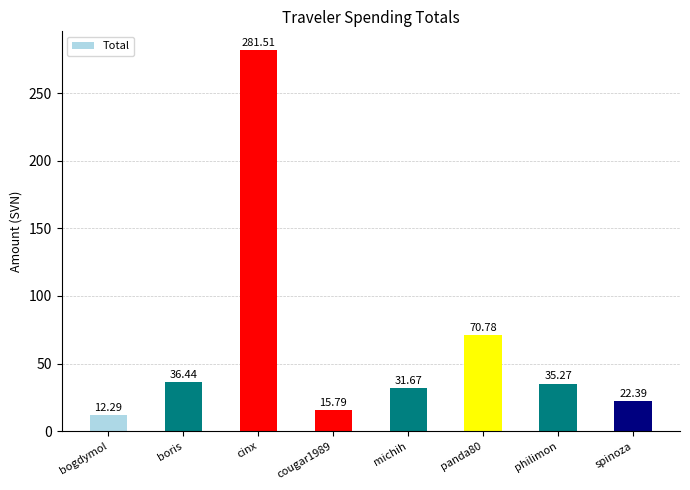

Rank the categories by value from highest to lowest.

cinx, panda80, boris, philimon, michih, spinoza, cougar1989, bogdymol